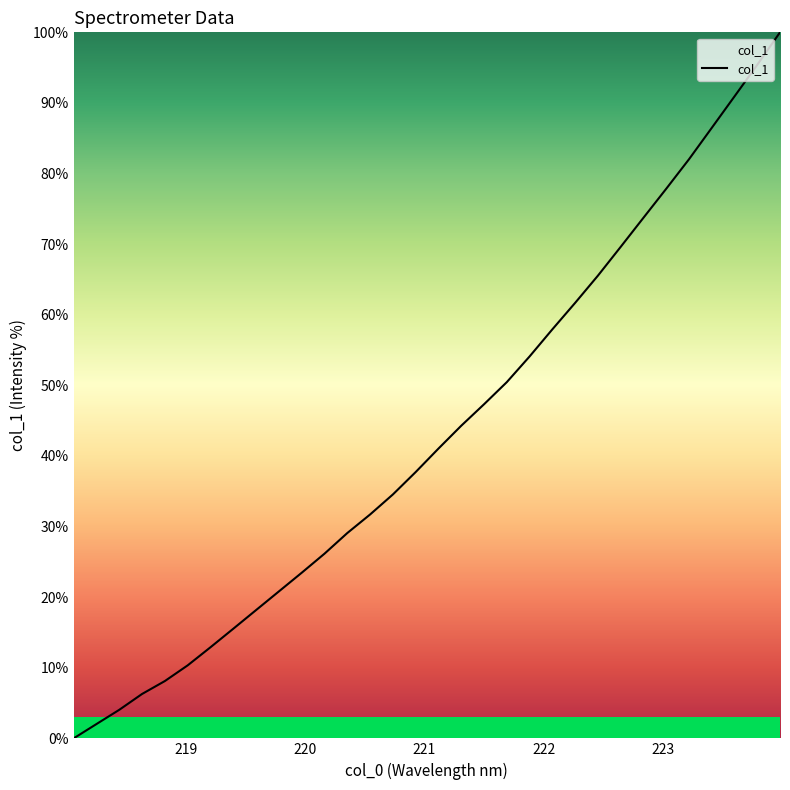

What is the difference between the maximum and minimum values?

100.0